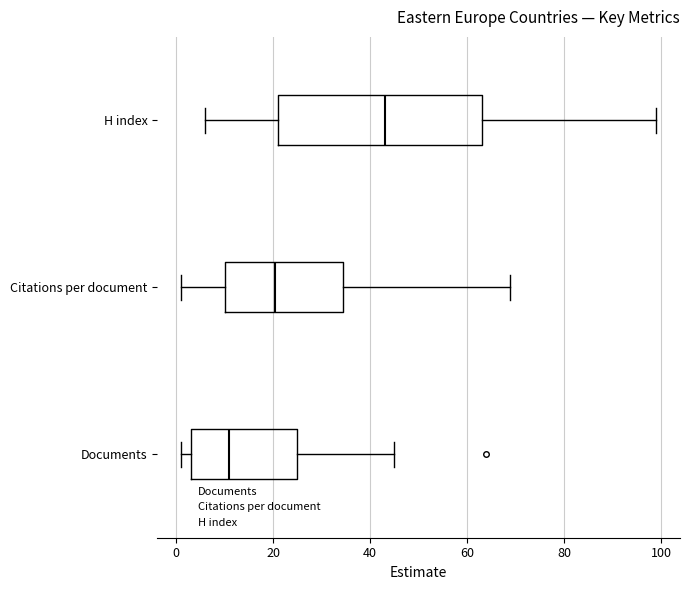

Reading bottom to top, transcribe this box plot: for each box, give where its median line is, the range the box spans, and where its two whiskers end, as read against the x-axis. The values are not printed on the chart, so give them approximately, as read against the axis.

Documents: median 12, box 4 to 26, whiskers 2 to 46
Citations per document: median 20, box 10 to 34, whiskers 2 to 68
H index: median 44, box 22 to 64, whiskers 6 to 100